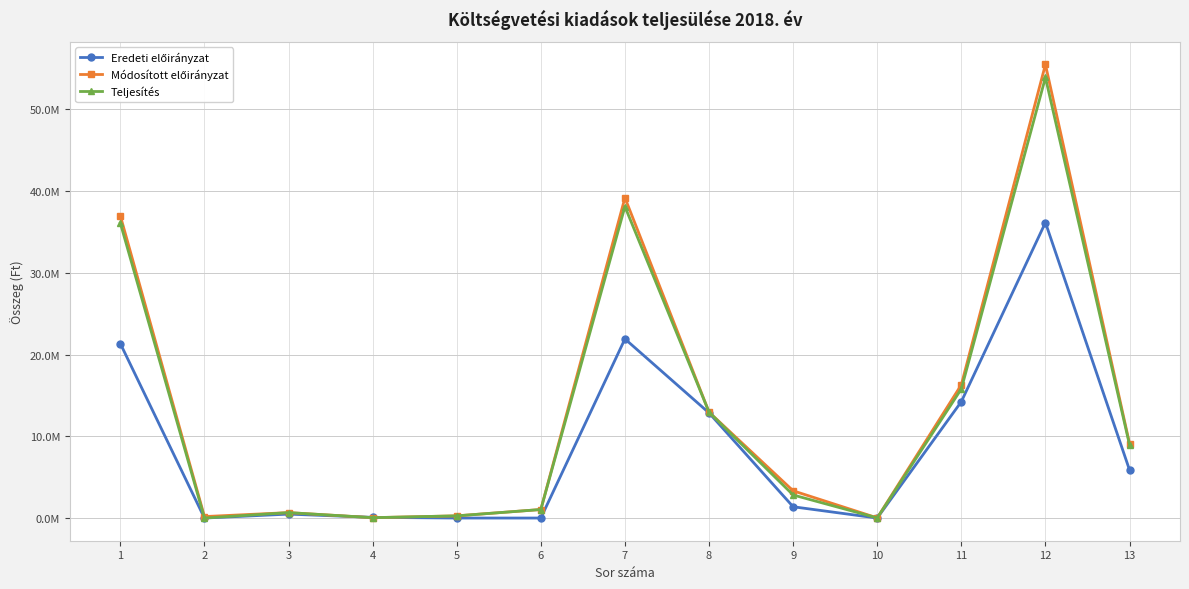

At which label does Eredeti előirányzat first exceed 1379490?

1